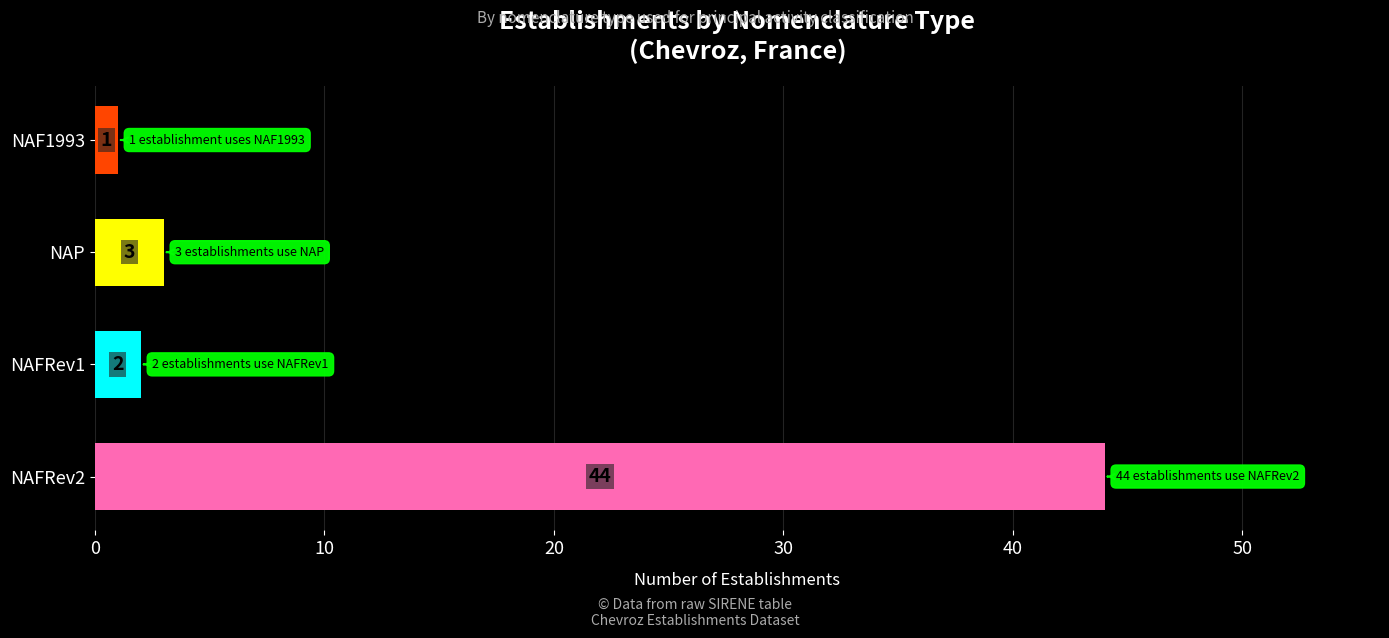

How many data points does each series have?

4